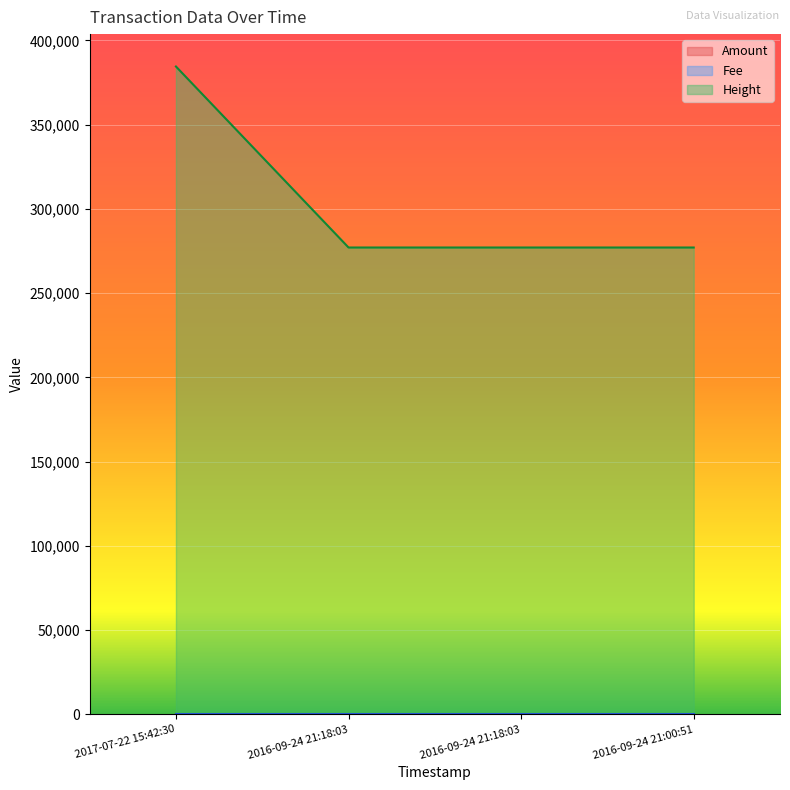

Is it true that Amount equals 0 at 2016-09-24 21:18:03?

True